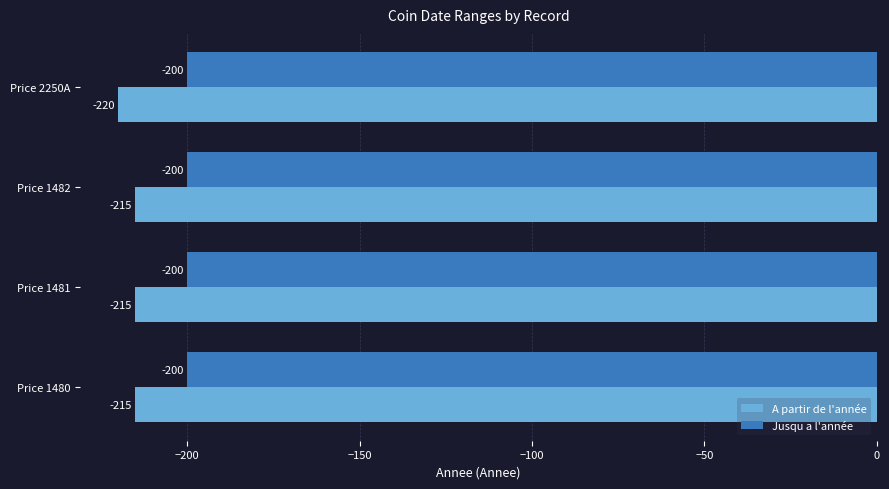

Which series has the largest total across all categories?

Jusqu a l'année